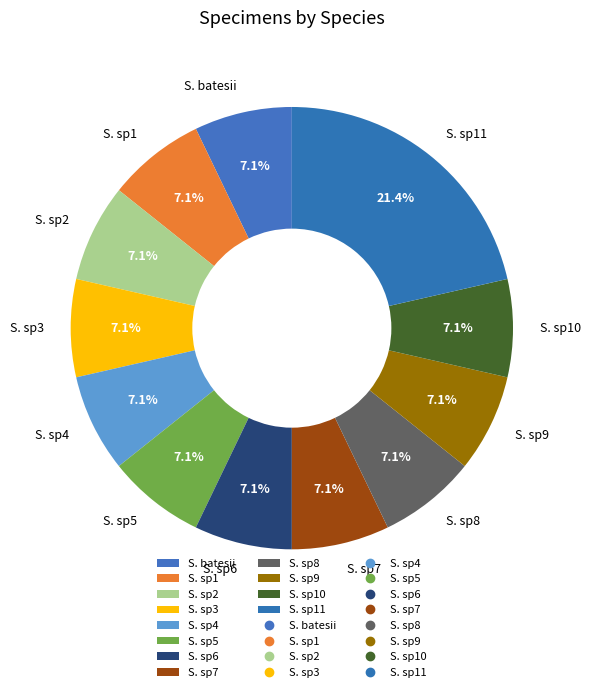

Which category has the biggest portion of the pie?

S. sp11